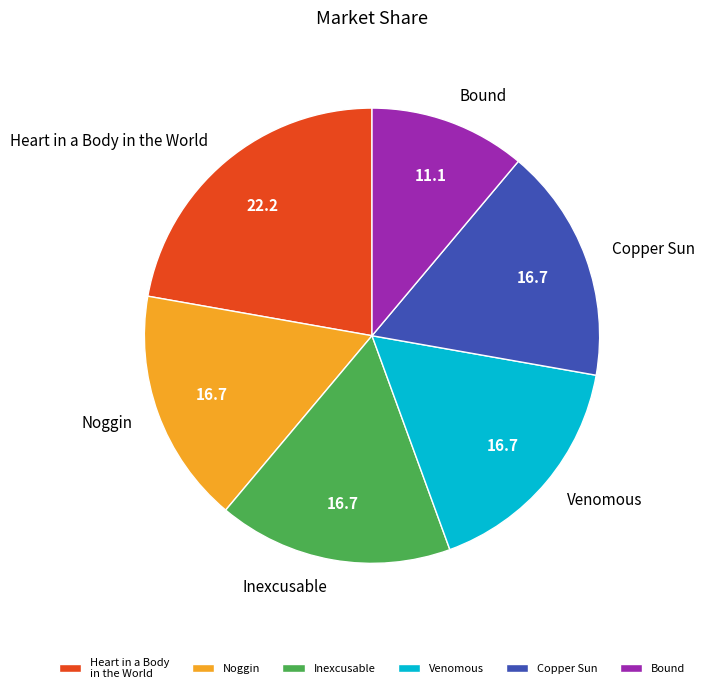

Between Heart in a Body in the World and Noggin, which is larger?

Heart in a Body in the World